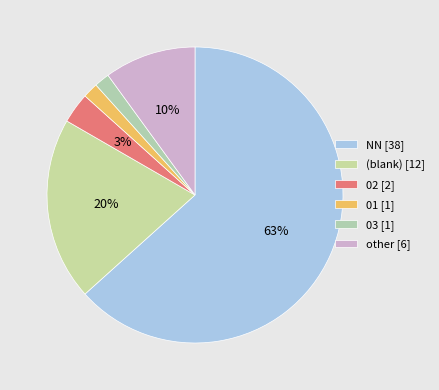

What is the smallest slice in the pie chart?

01